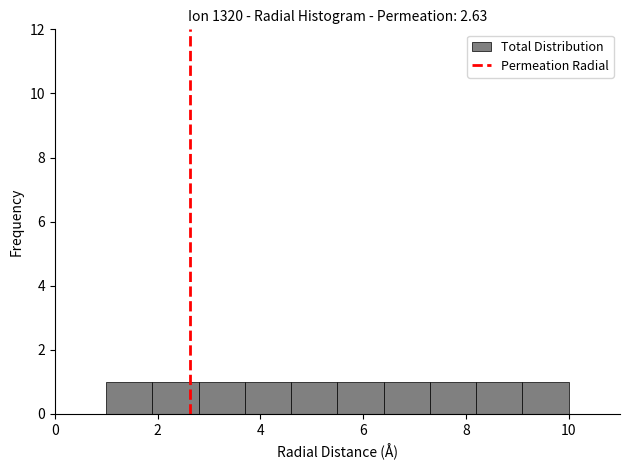

What is the height of the bar covering 2.8 to 3.7 on the x-axis? Neither the bar edges nor the heights are printed on the chart, so give them approximately, as read against the axes.

1